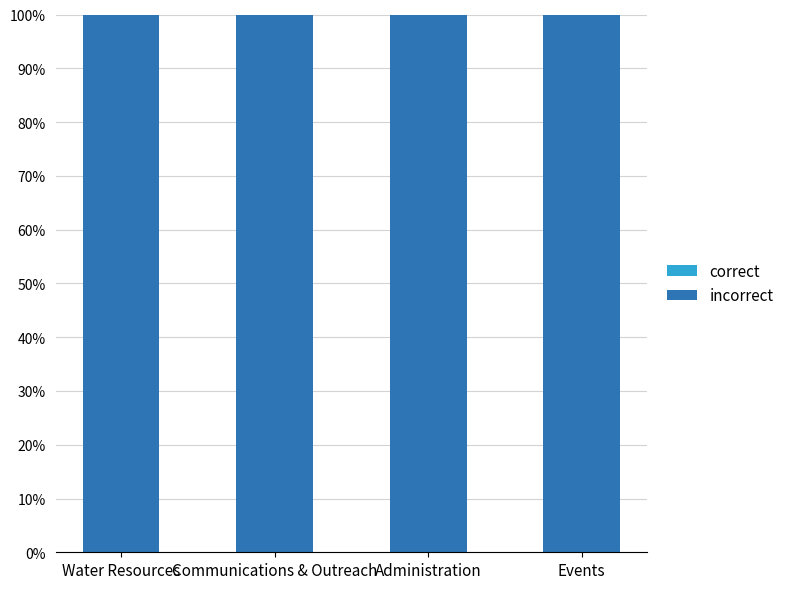

Which label corresponds to the smallest value in the chart?

Water Resources